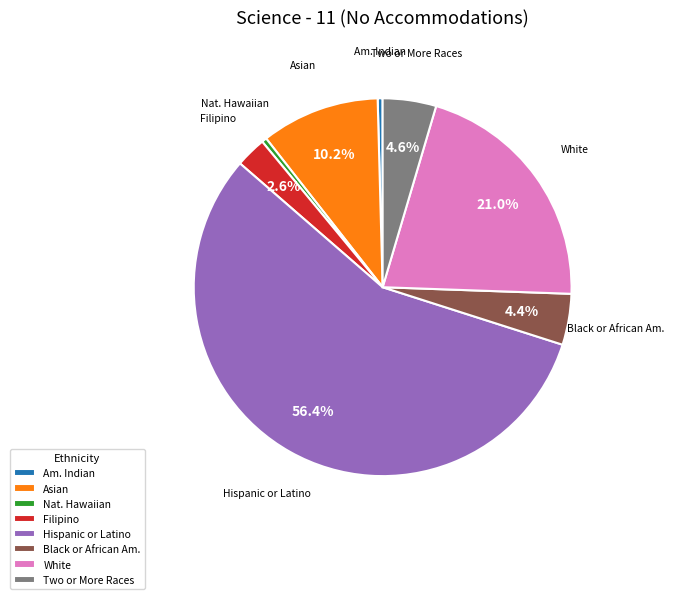

Which slice represents more than half of the pie?

Hispanic or Latino